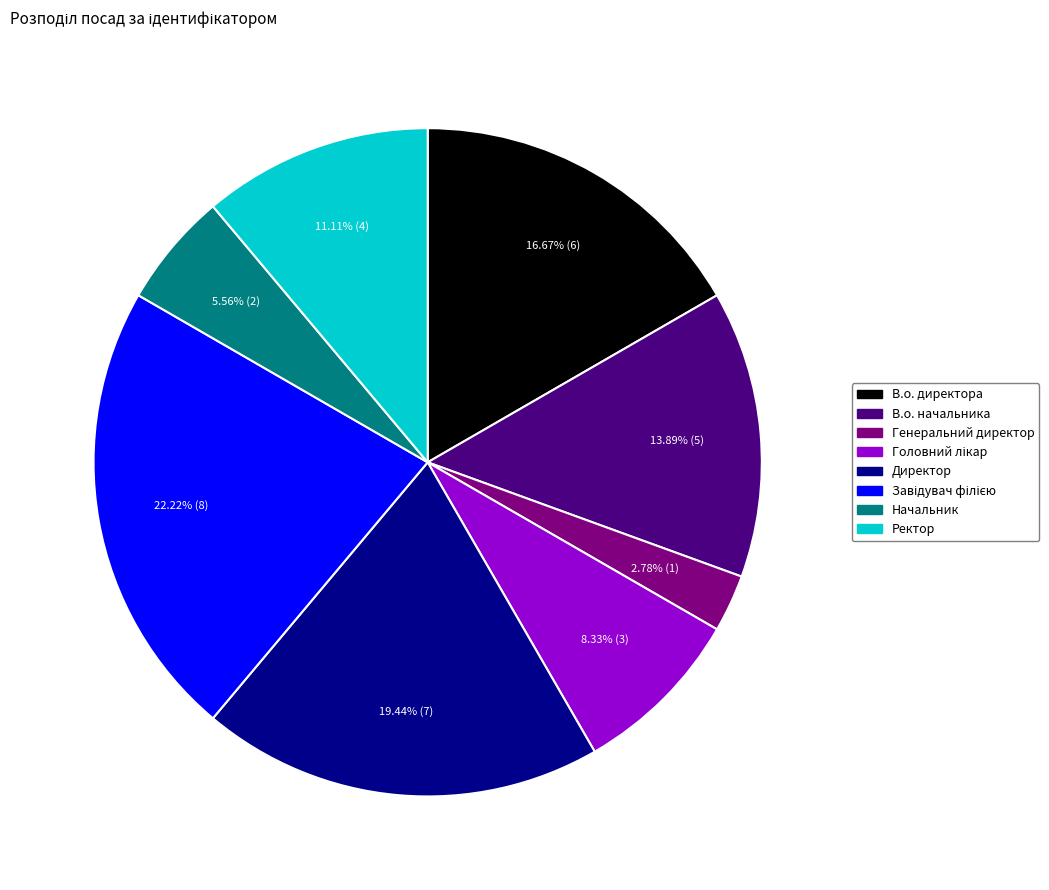

What is the smallest slice in the pie chart?

Генеральний директор